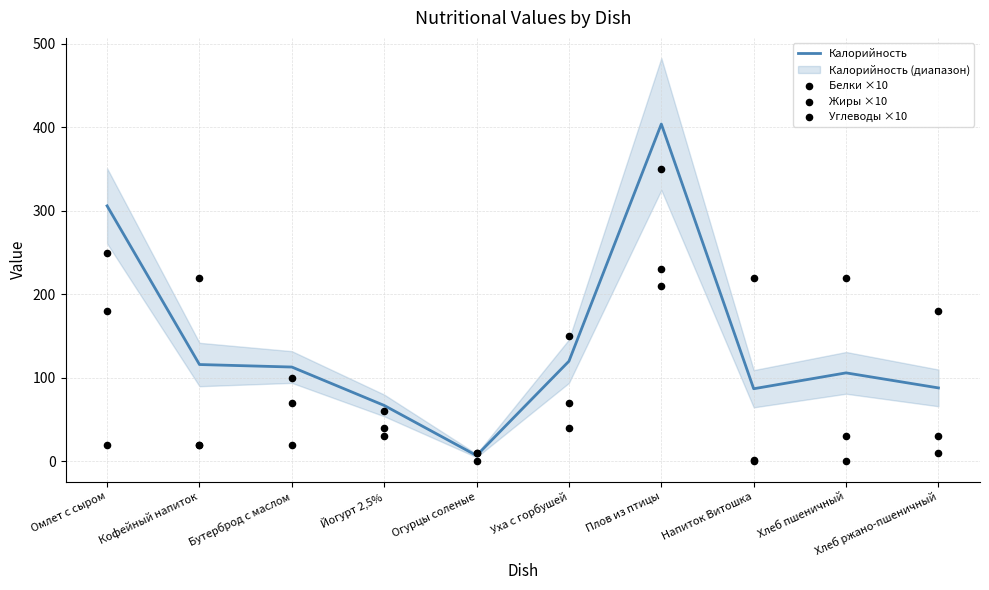

Which series contains the lowest Y value?

Жиры ×10